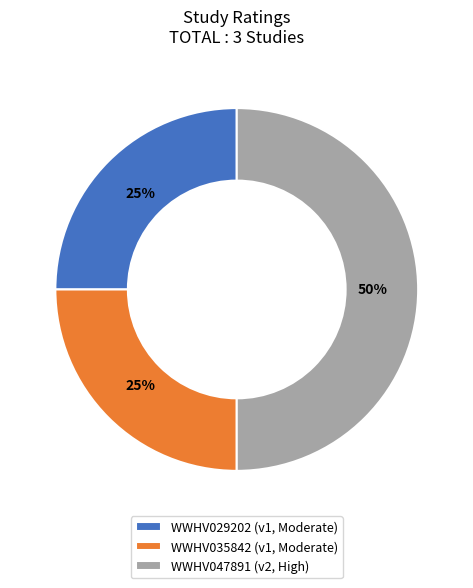

To the nearest percent, what portion does WWHV035842 represent?

25%